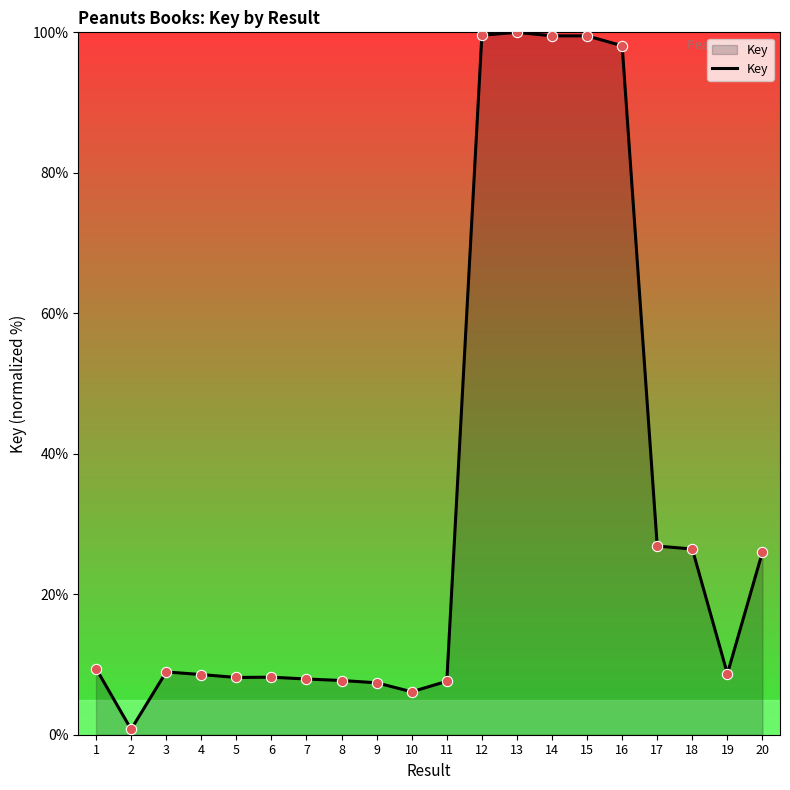

What is the ratio of the value at 6 to the value at 5?

1.0